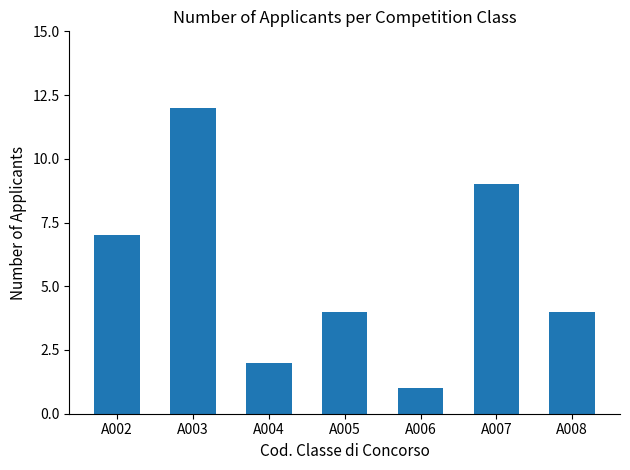

The value at A006 is 1. True or false?

True